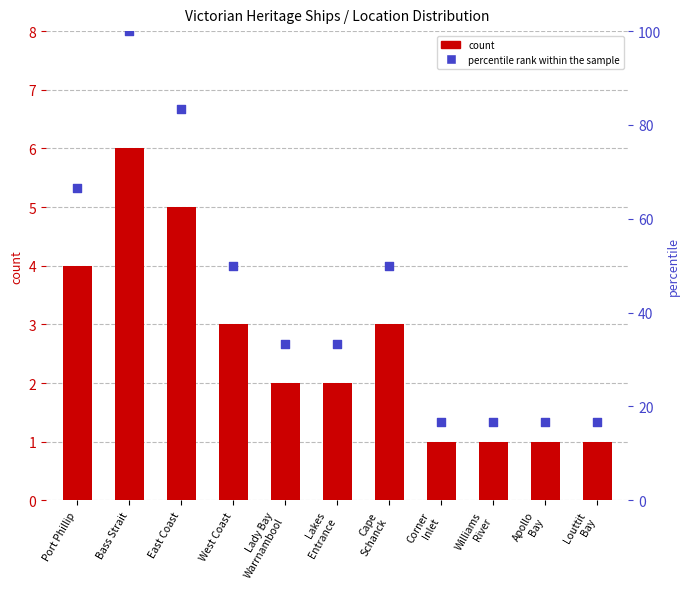

Which series has the largest total across all categories?

percentile rank within the sample